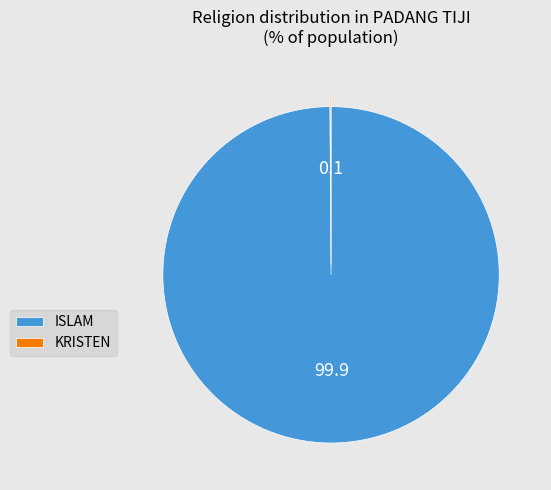

Which category has the biggest portion of the pie?

ISLAM